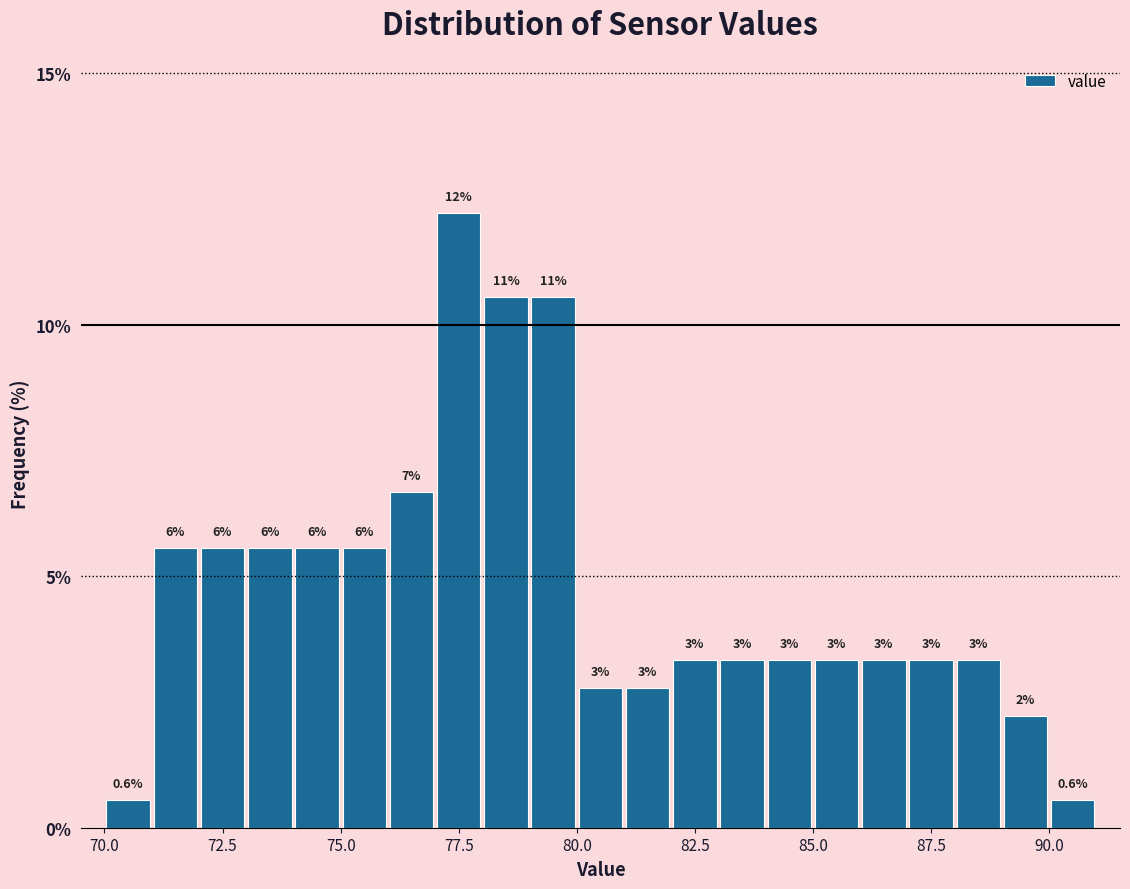

Read against the x-axis, roughly where is the centre of the tallest bar?

77.5